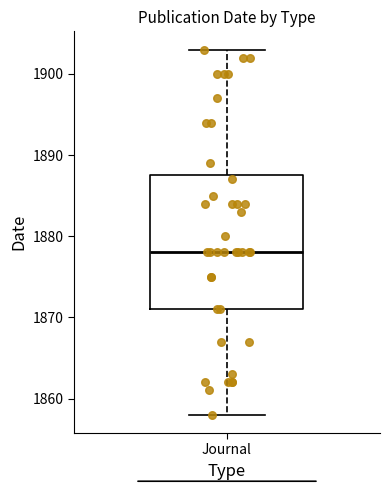

Transcribe this box plot: give where the median line is, the range the box spans, and where the two whiskers end, as read against the y-axis. The values are not printed on the chart, so give them approximately, as read against the axis.

median 1878, box 1871 to 1888, whiskers 1858 to 1903